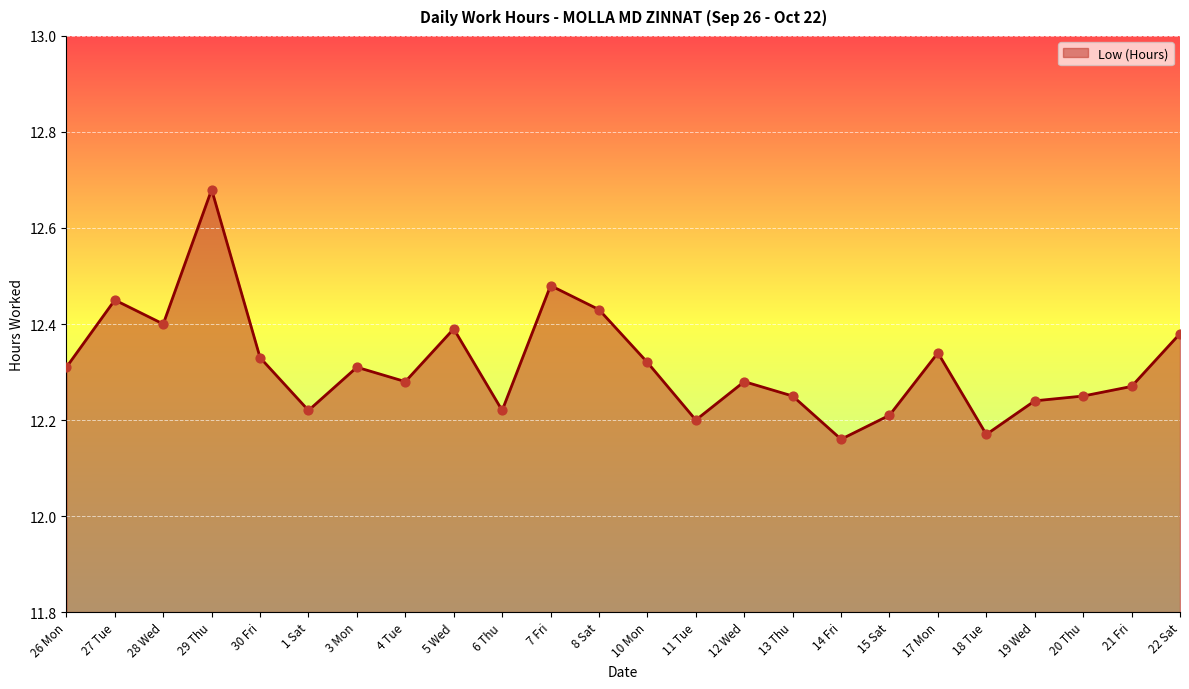

Approximately how many times larger is the value at 13 Thu compared to 26 Mon?

1.0